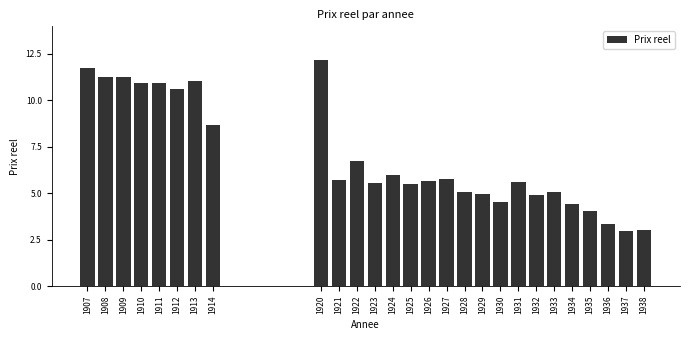

What is the minimum value shown in the chart?

3.0